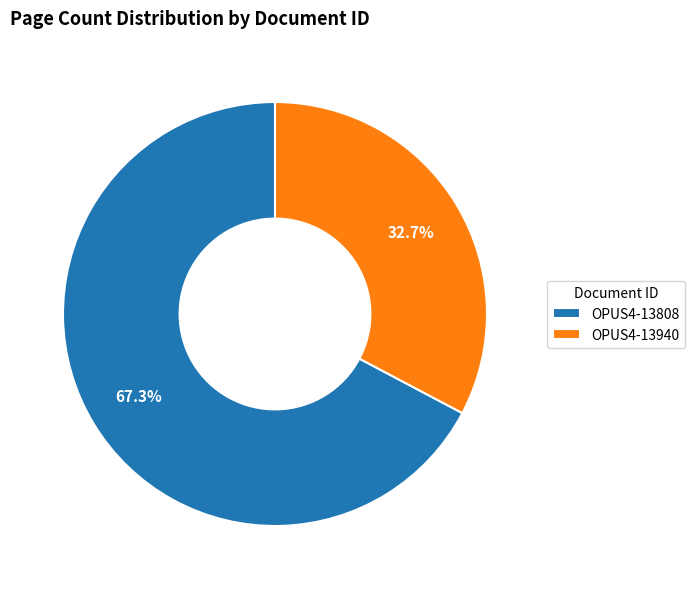

To the nearest percent, what is the difference between the OPUS4-13808 and OPUS4-13940 slice percentages?

35%